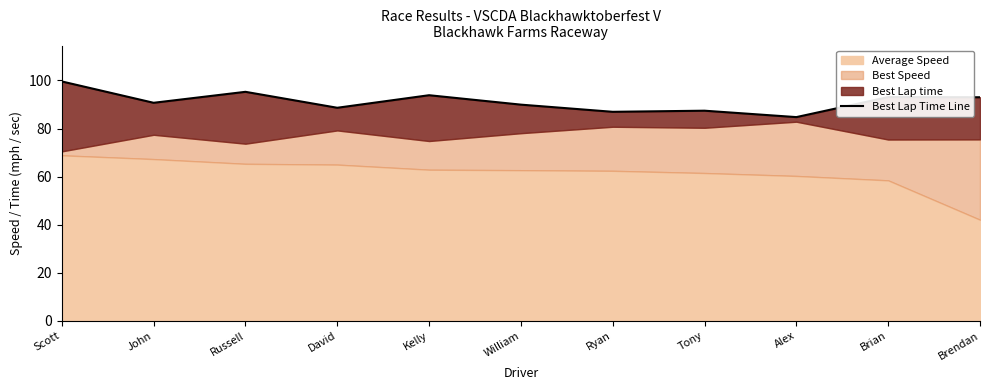

At which category does the chart reach its peak across all series?

Scott